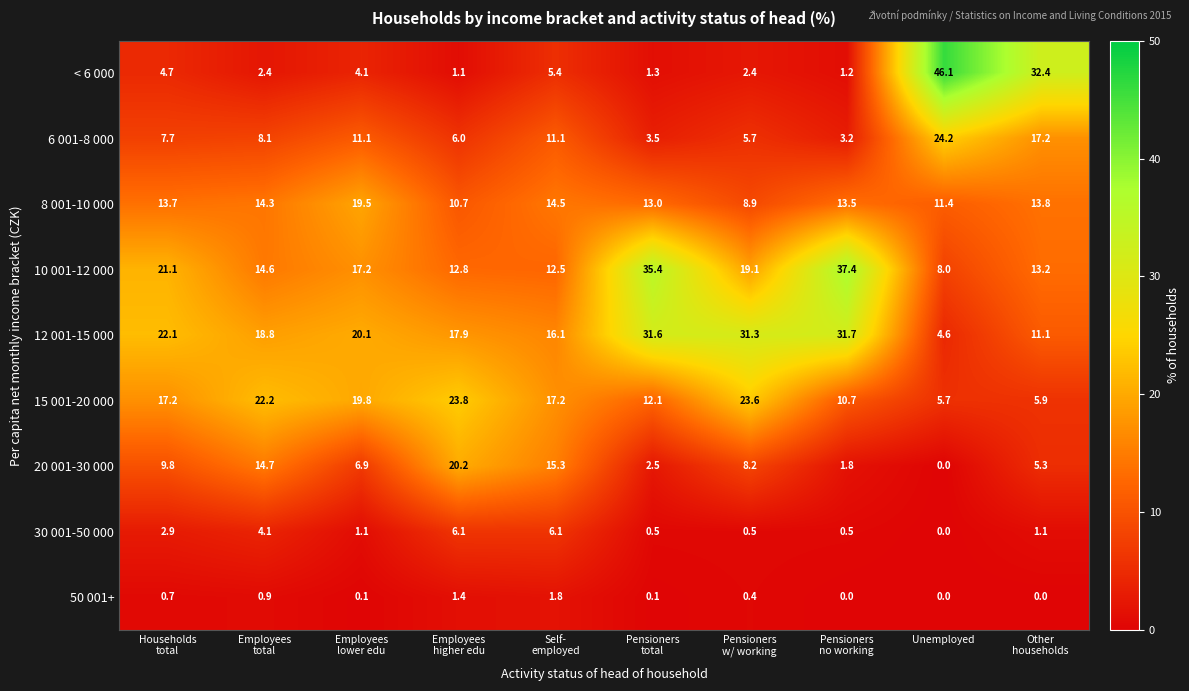

Which series changed the most between Employees
total and Self-
employed?

15 001-20 000